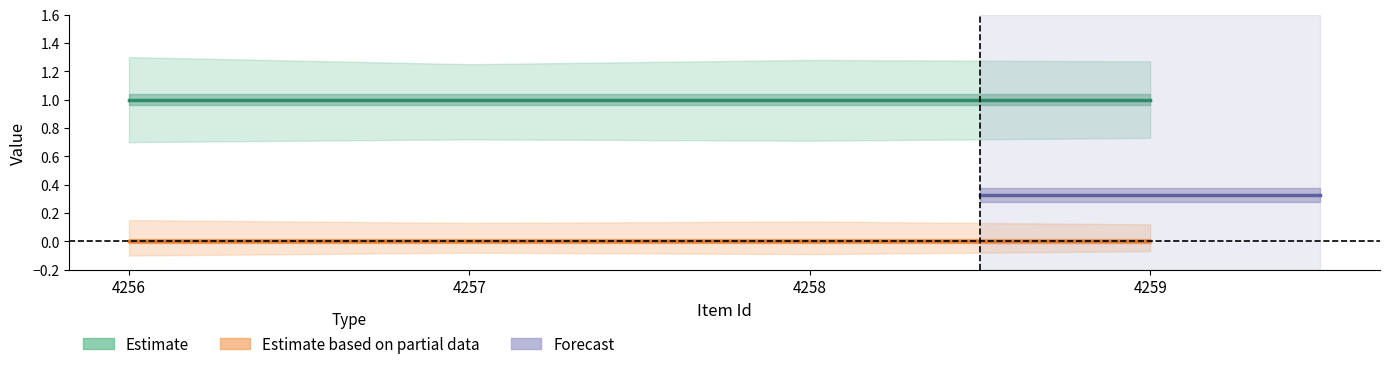

Rank the series by their maximum value, from highest to lowest.

Estimate, Estimate based on partial data